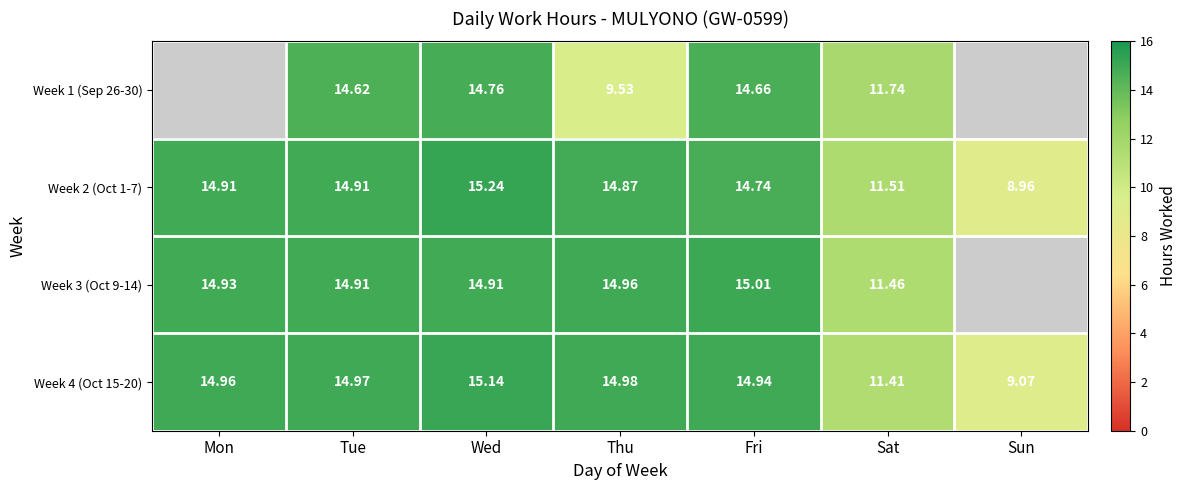

Is the value of Week 4 (Oct 15-20) at Sat greater than the value of Week 2 (Oct 1-7) at Mon?

No